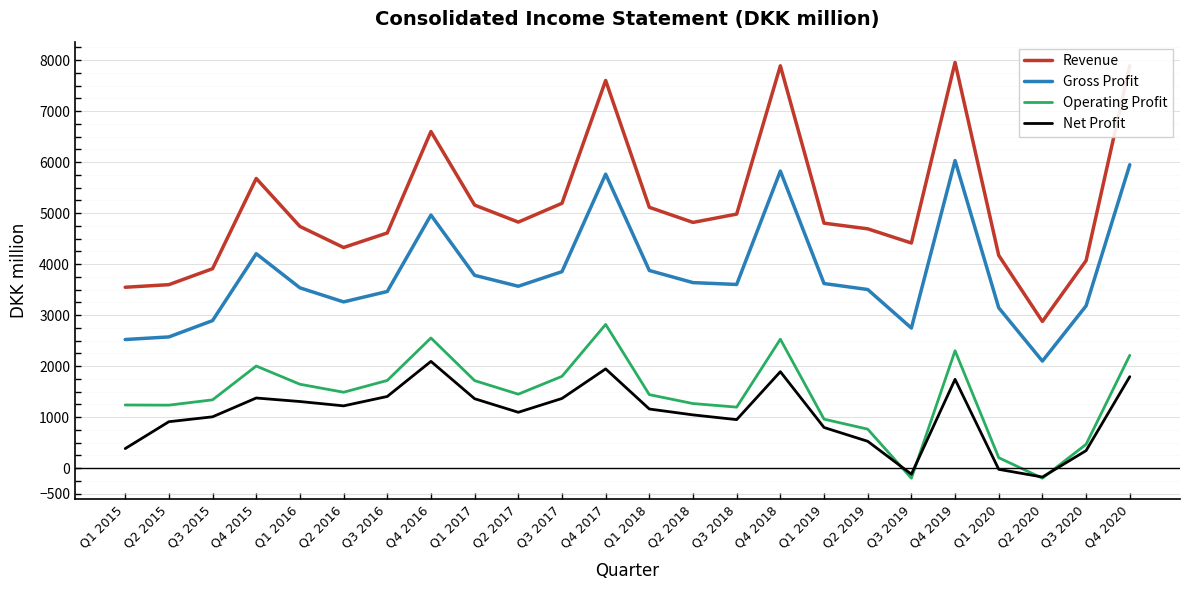

Between Q2 2016 and Q1 2018, which series saw the biggest shift?

Revenue